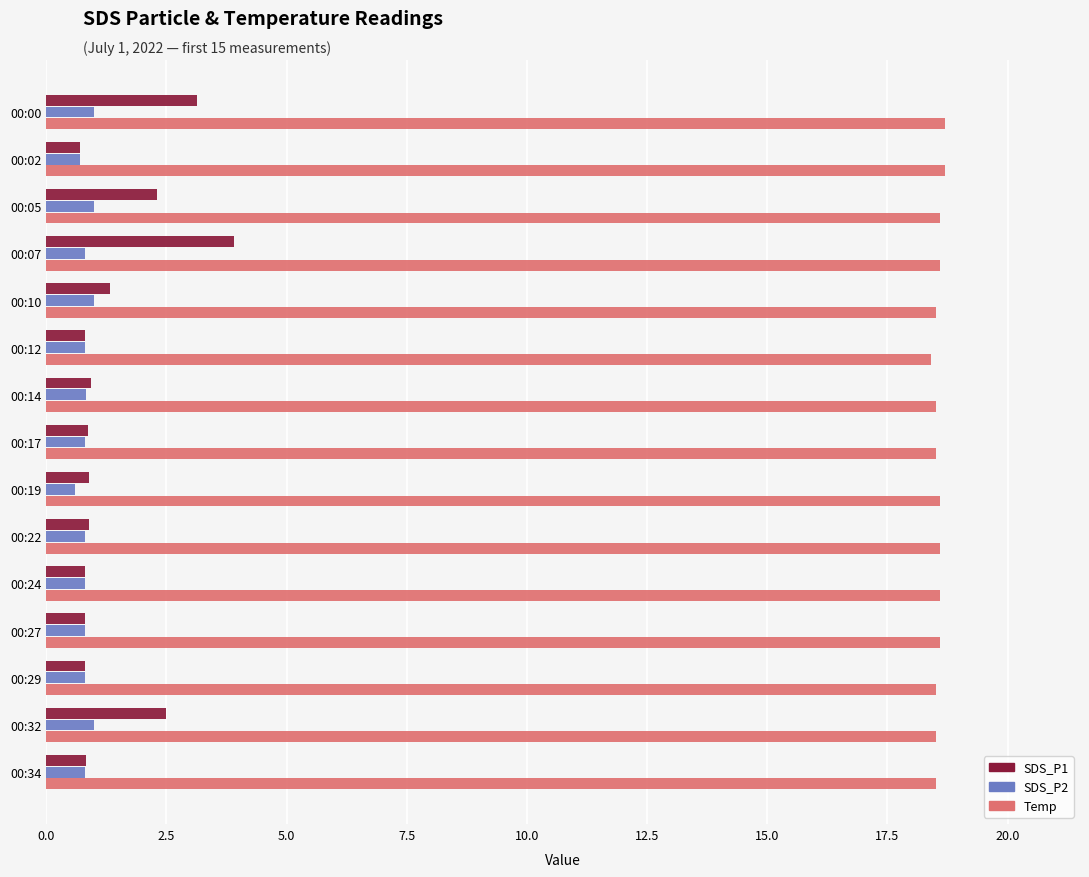

At which label is SDS_P1 closest to 2?

00:05